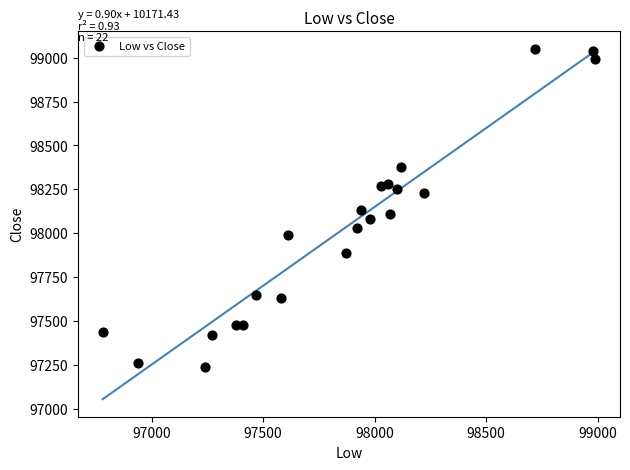

What is the range of X values (max minus min)?

2210